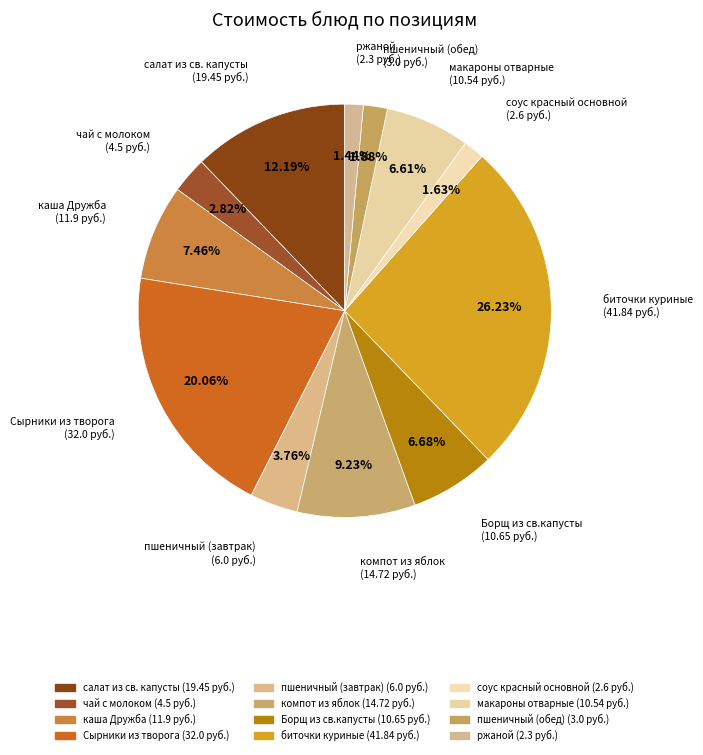

What is the ratio of the value at пшеничный (завтрак) to the value at каша Дружба?

0.5